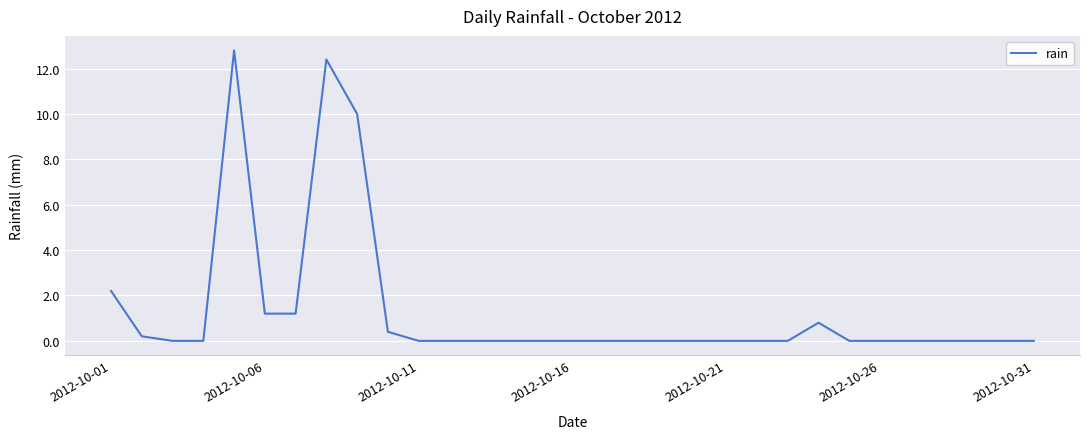

How many lines are shown in the chart?

1